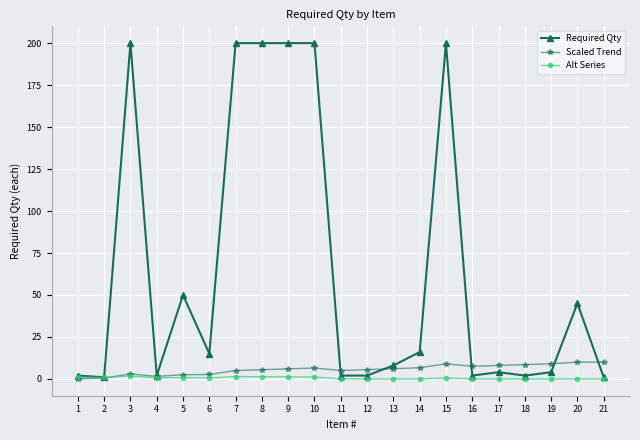

How many lines are shown in the chart?

3